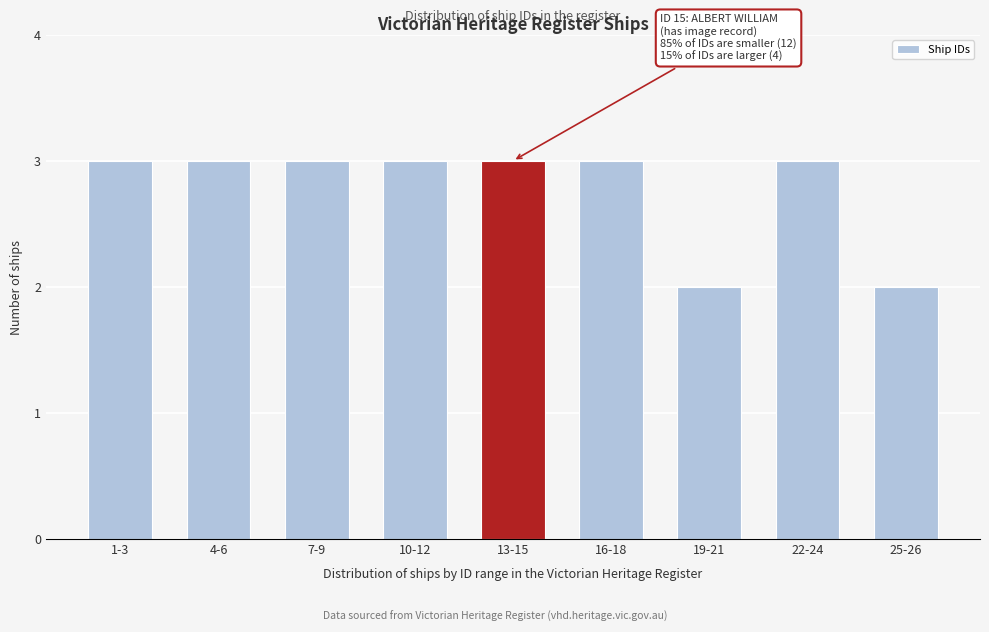

Reading right to left, list all the values displayed in this chart.

25-26=2	22-24=3	19-21=2	16-18=3	13-15=3	10-12=3	7-9=3	4-6=3	1-3=3